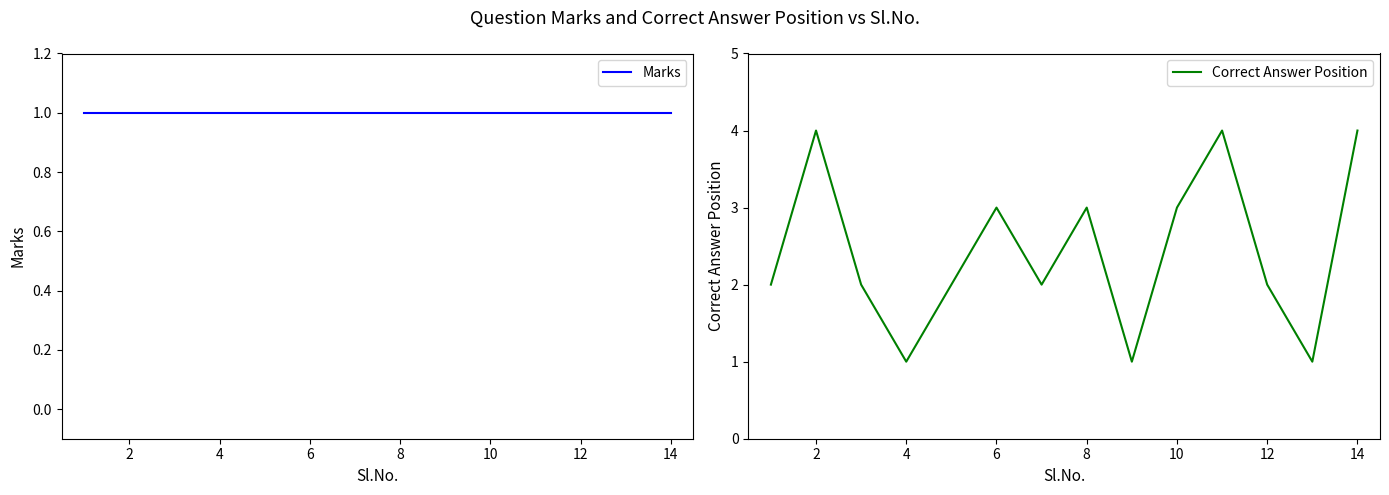

The value of Correct Answer Position at 14 is 4. True or false?

True